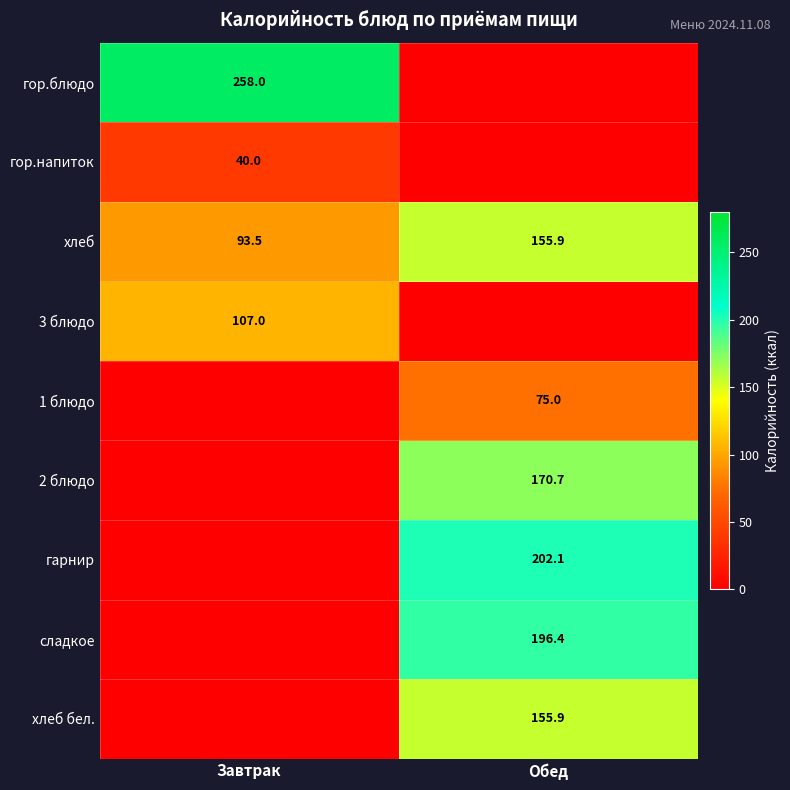

Is the value of гор.напиток at Завтрак greater than the value of хлеб at Обед?

No